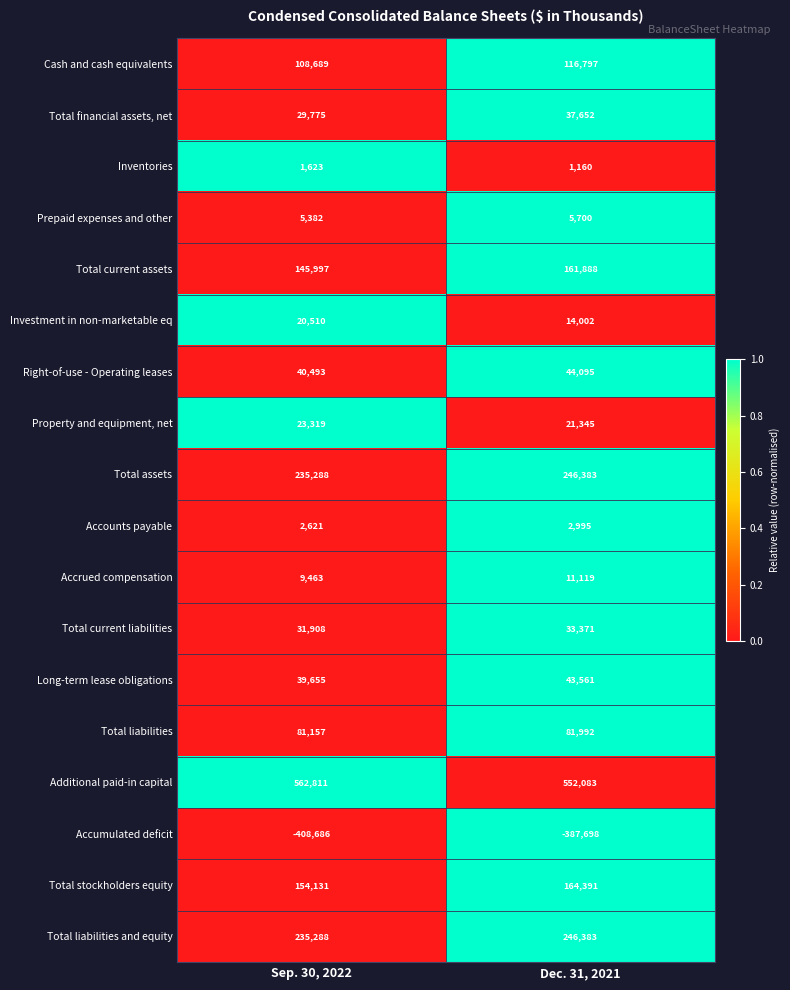

Read the Total liabilities value at Dec. 31, 2021.

81992